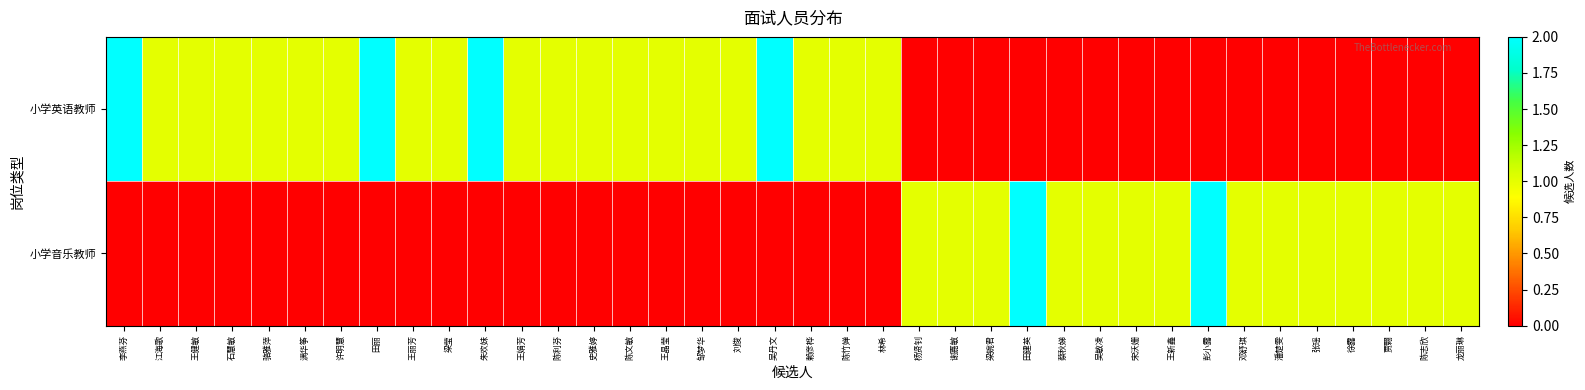

What is the total value across all series at 谢嘉敏?

1